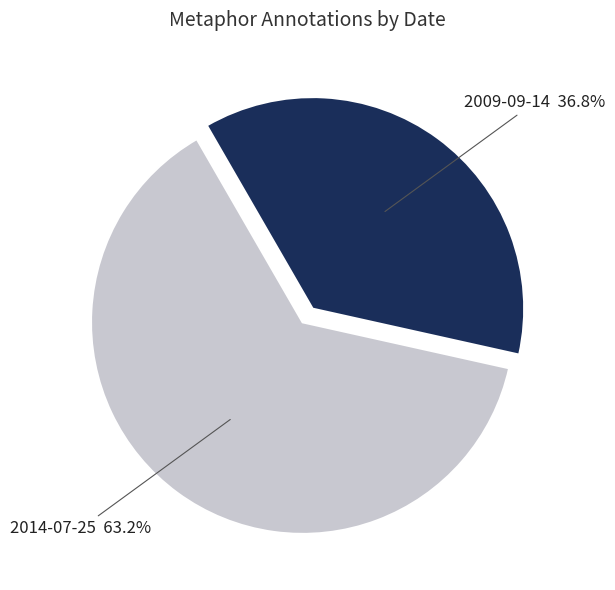

Is it true that 2014-07-25 is 51% of the pie?

False